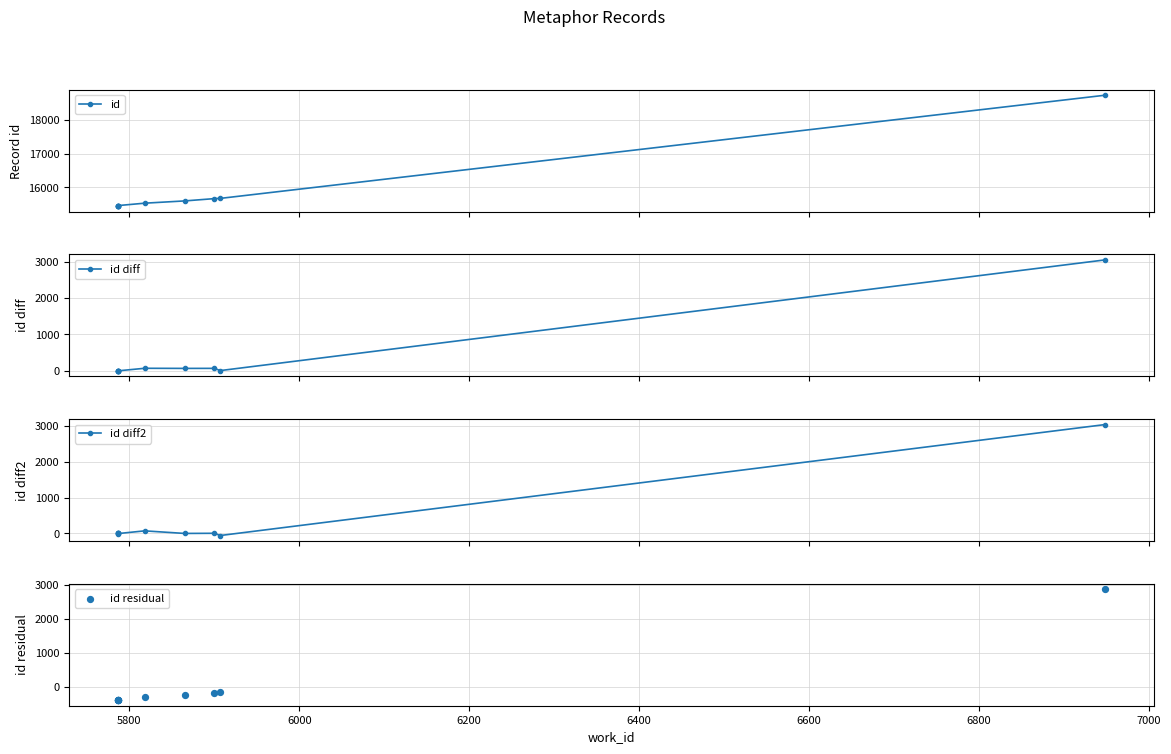

Is the value of id at 7000 greater than the value of id residual at 6000?

Yes